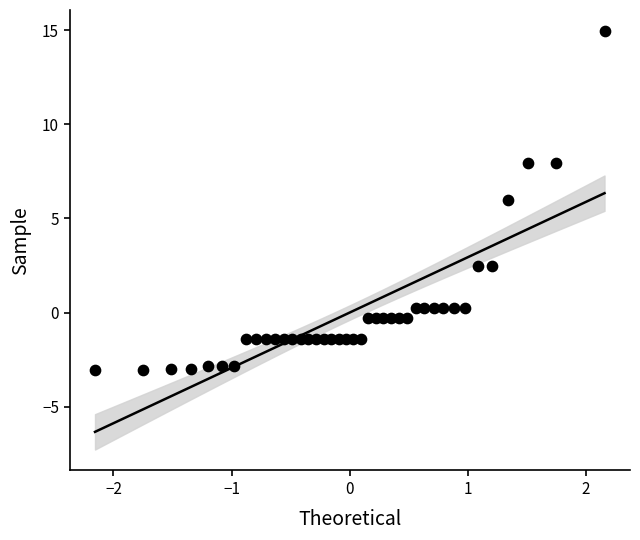

What is the range of Y values (max minus min)?

18.0